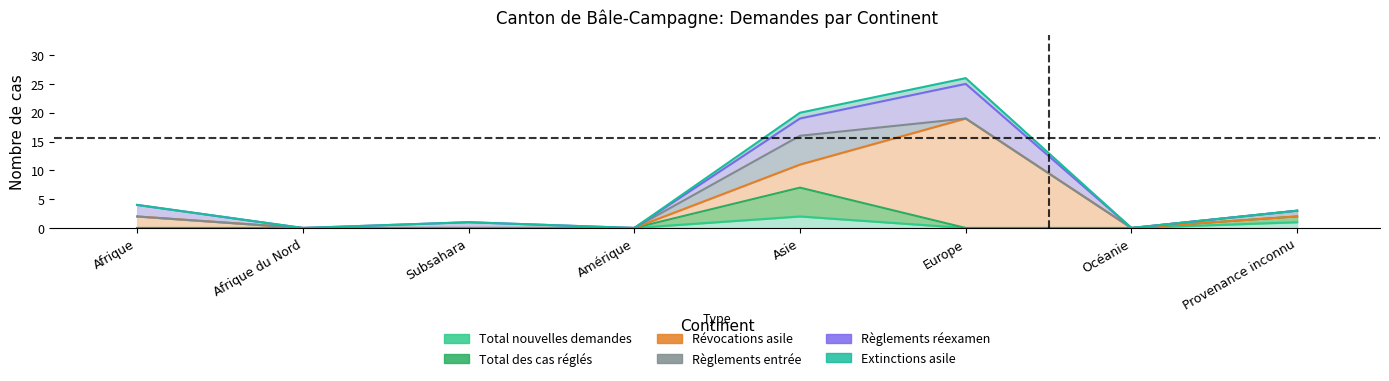

Which series has the widest spread of values?

Extinctions asile